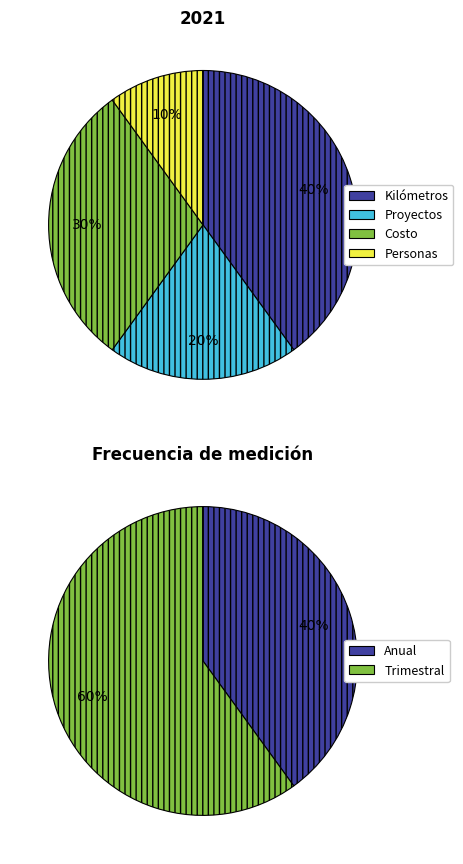

How many slices are in this pie chart?

4